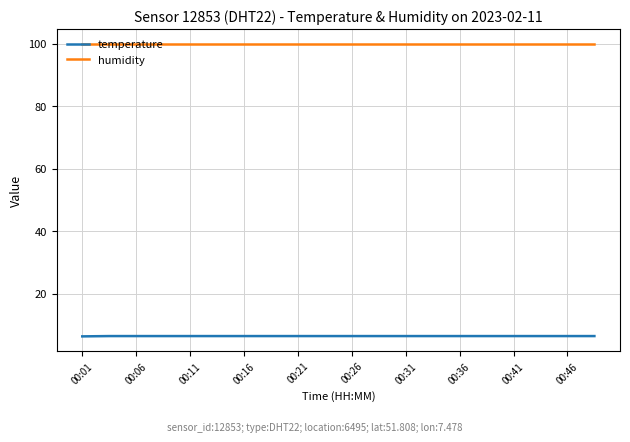

List the series in order of their overall mean, lowest first.

temperature, humidity